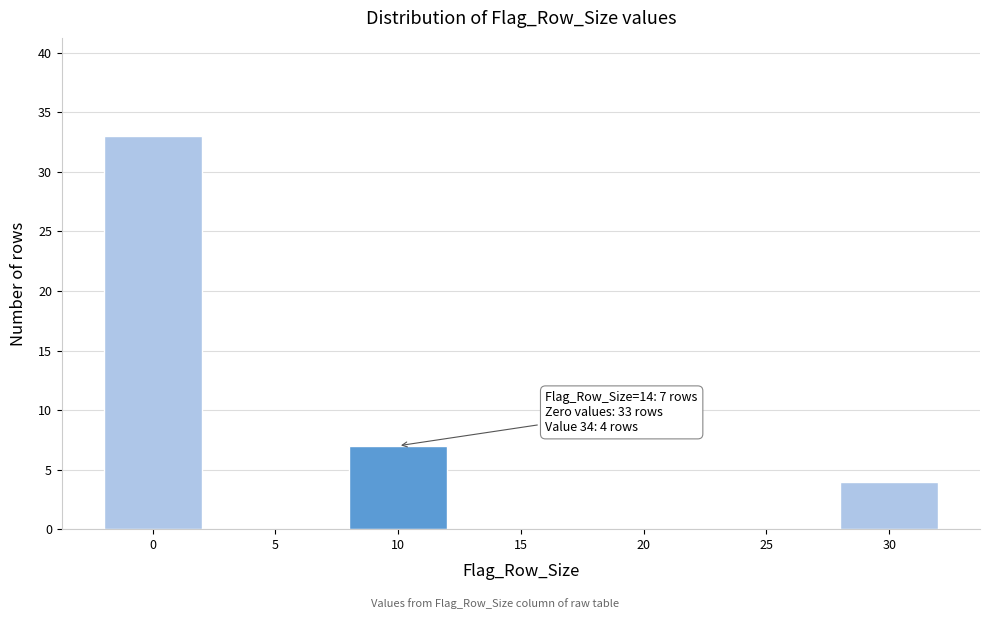

Reading left to right, extract all data points from this chart.

0=33	5=0	10=7	15=0	20=0	25=0	30=4